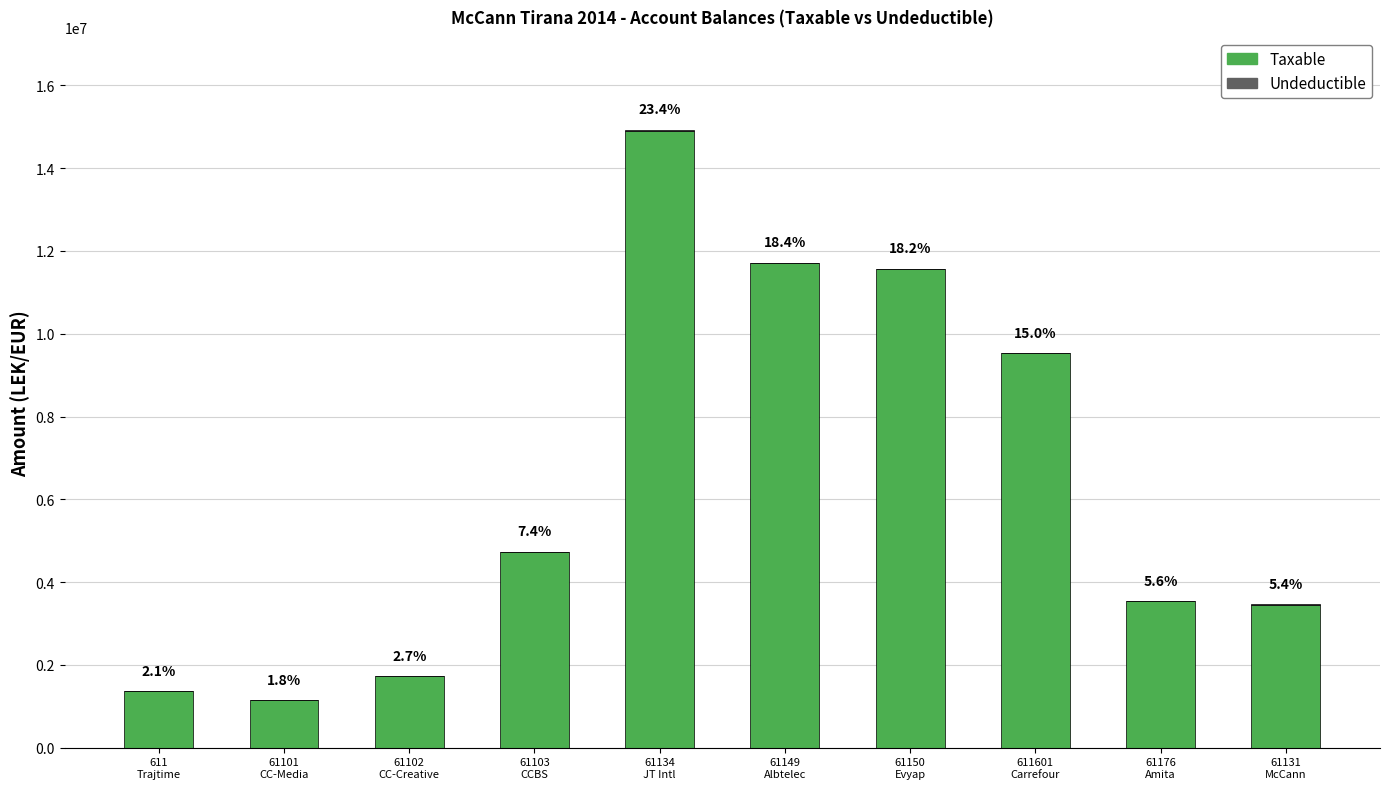

Rank the series by their maximum value, from highest to lowest.

Taxable, Undeductible